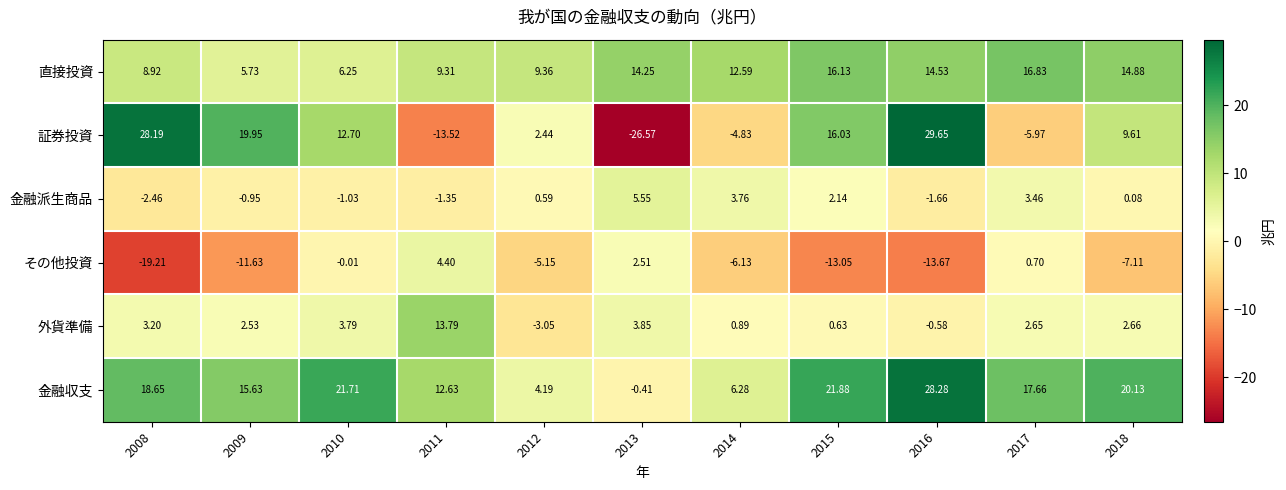

Between 2016 and 2018, which series saw the biggest shift?

証券投資